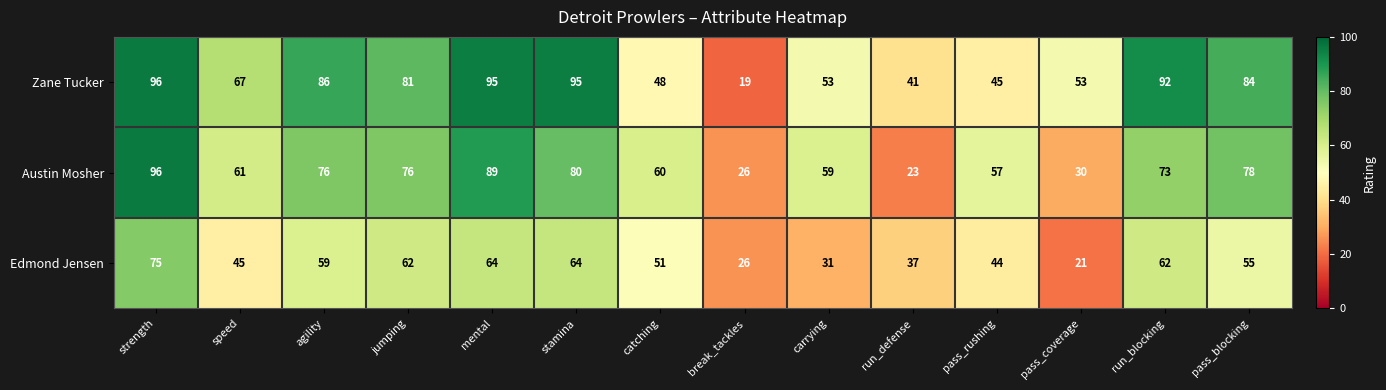

Rank the series by their average value, from lowest to highest.

Edmond Jensen, Austin Mosher, Zane Tucker